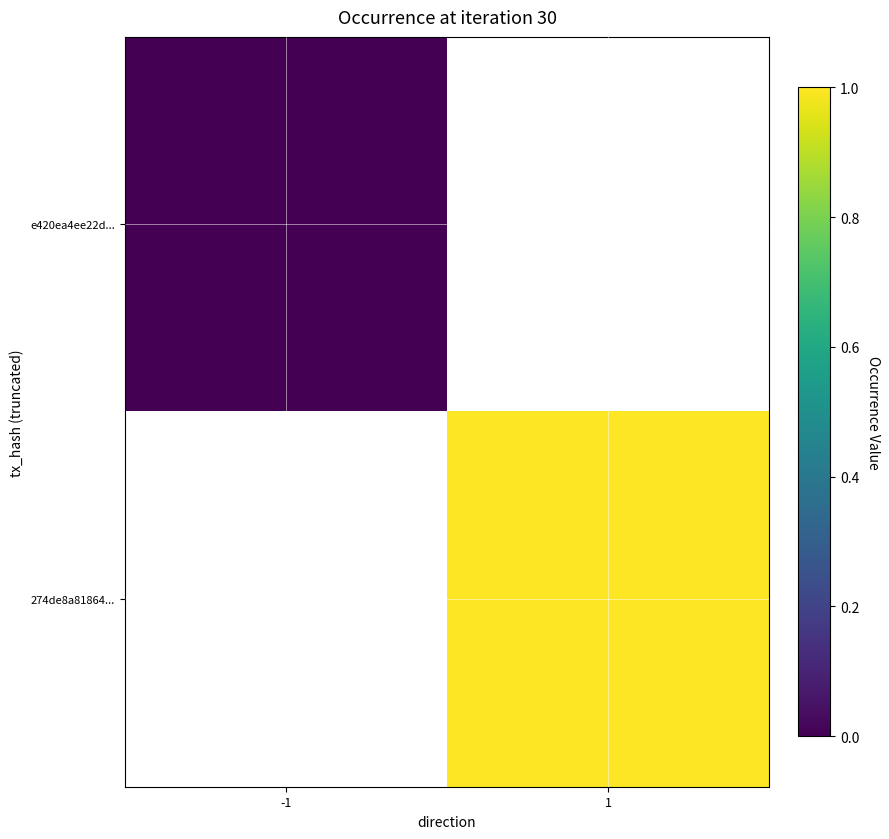

Which series has the widest spread of values?

e420ea4ee22d...